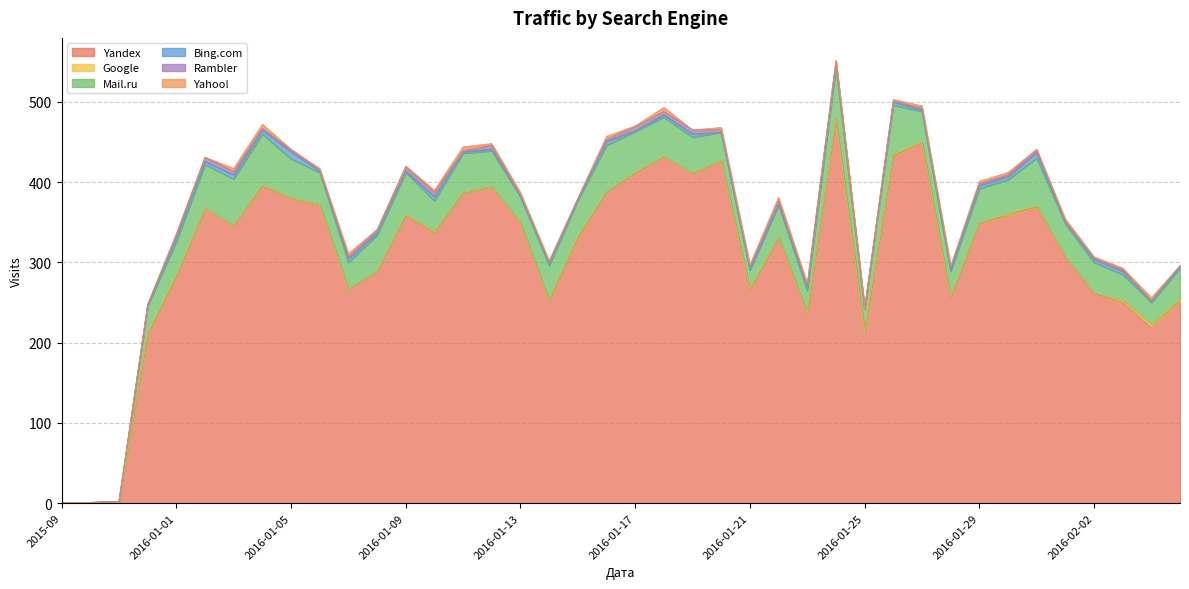

Does the chart display data point markers on the line(s)?

No